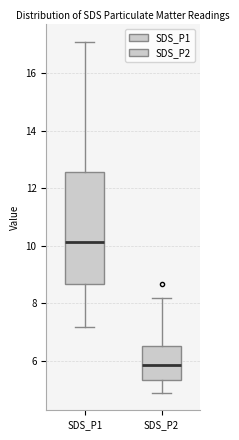

Where does the lower whisker of the box for SDS_P1 end on the y-axis? The values are not printed on the chart, so give them approximately, as read against the axis.

7.2